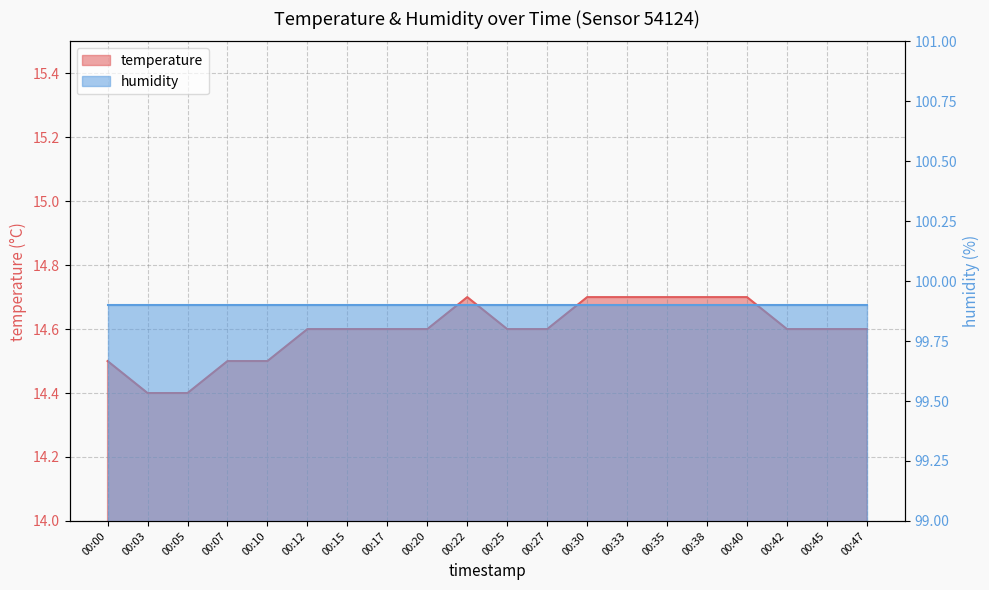

What is the greatest value displayed?

14.7